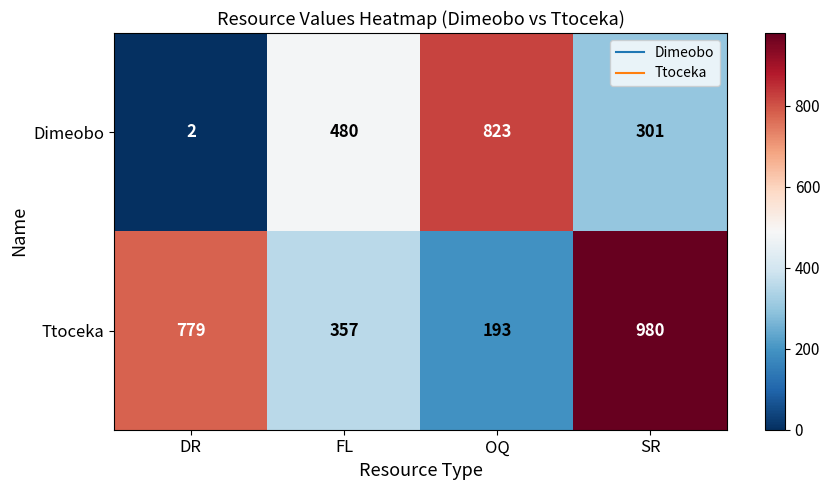

The Ttoceka series shows 357 at FL. True or false?

True